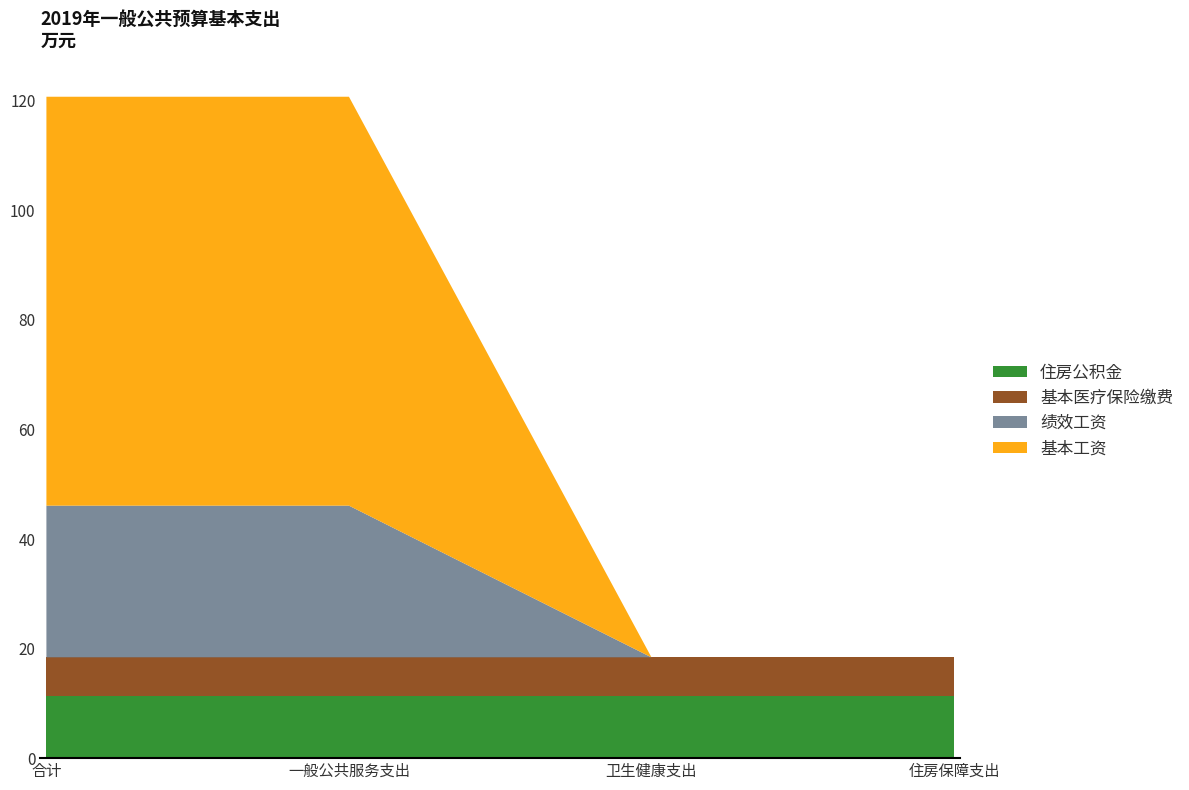

Reading left to right, list all the values displayed in this chart.

住房公积金: 11.3	11.3	11.3	11.3
基本医疗保险缴费: 7.1	7.1	7.1	7.1
绩效工资: 27.7	27.7	0.0	0.0
基本工资: 74.7	74.7	0.0	0.0